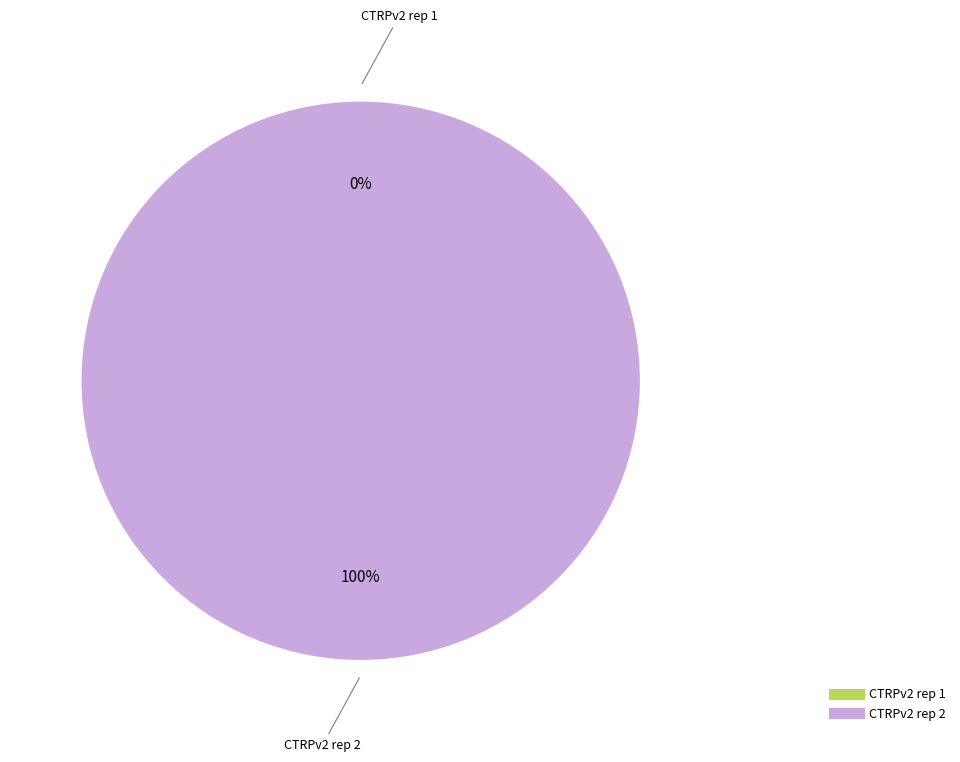

What is the total percentage of CTRPv2 rep 1 and CTRPv2 rep 2?

100.0%